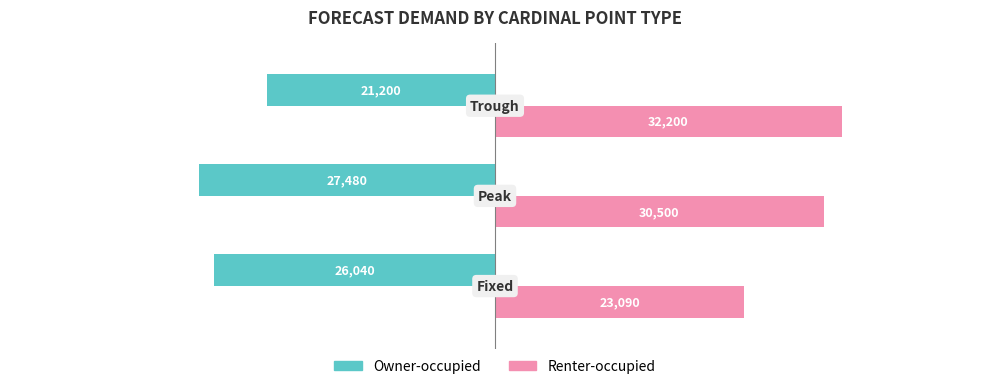

What are all the series names shown in the legend?

Owner-occupied, Renter-occupied